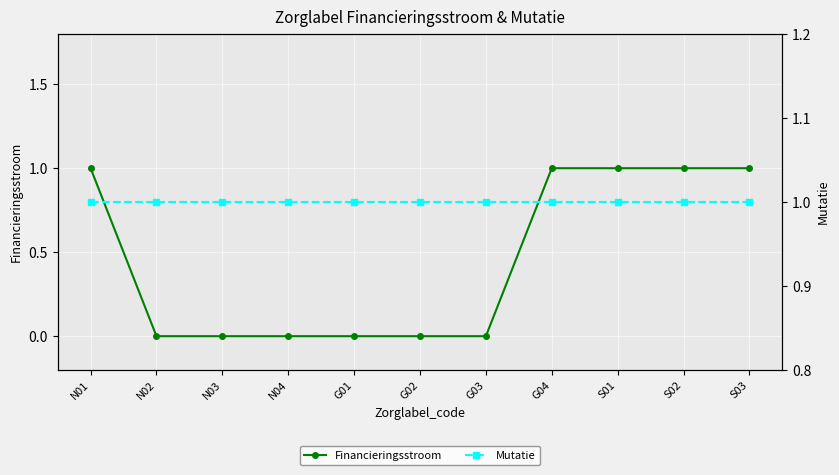

True or false: Financieringsstroom has more than 0 points higher than both neighbors.

False